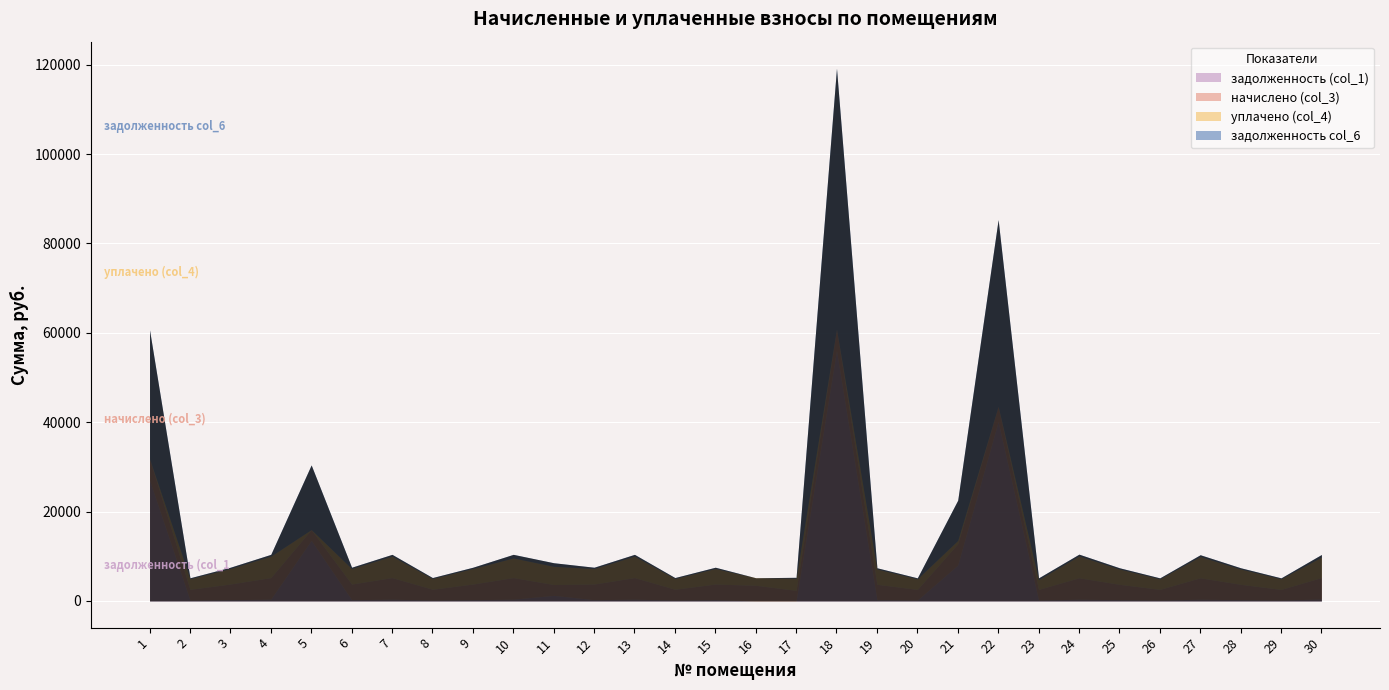

Is the value of задолженность col_6 at 23 greater than the value of уплачено (col_4) at 4?

No